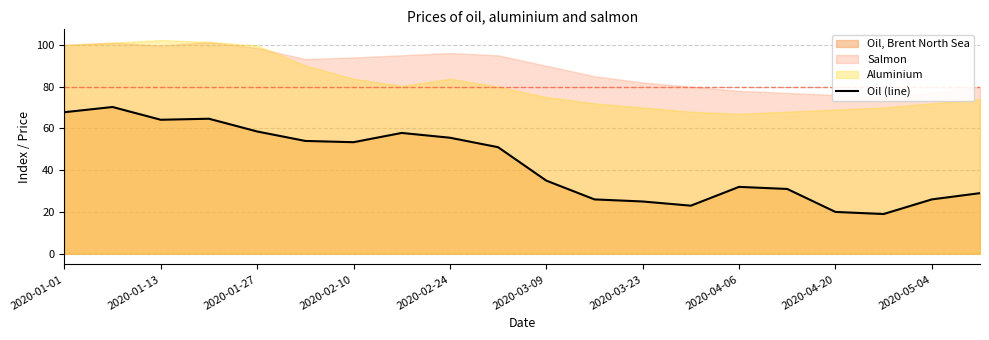

The Oil (line) series shows 76.7 at 2020-02-10. True or false?

False